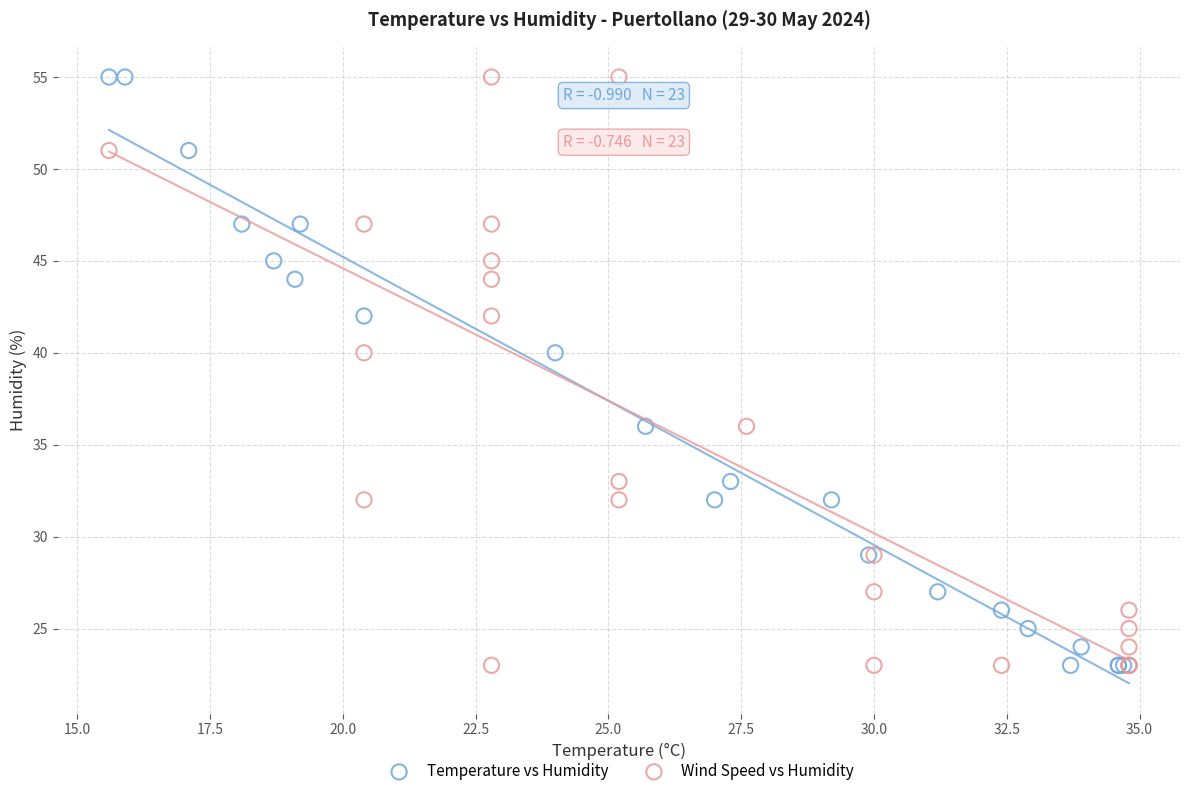

What are all the series names shown in the legend?

Temperature vs Humidity, Wind Speed vs Humidity